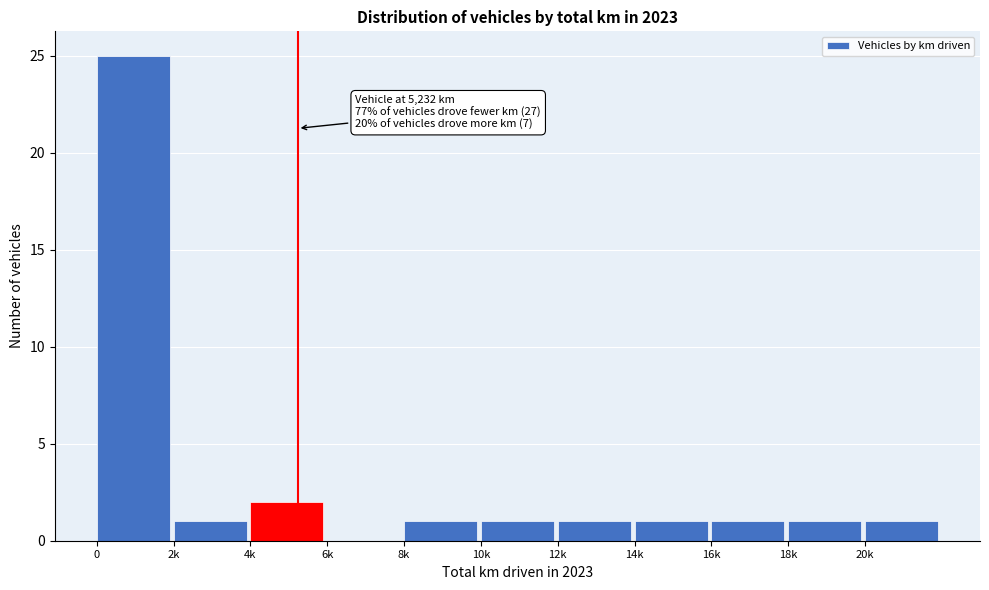

Reading left to right, extract all data points from this chart.

0=25	2k=1	4k=2	6k=0	8k=1	10k=1	12k=1	14k=1	16k=1	18k=1	20k=1